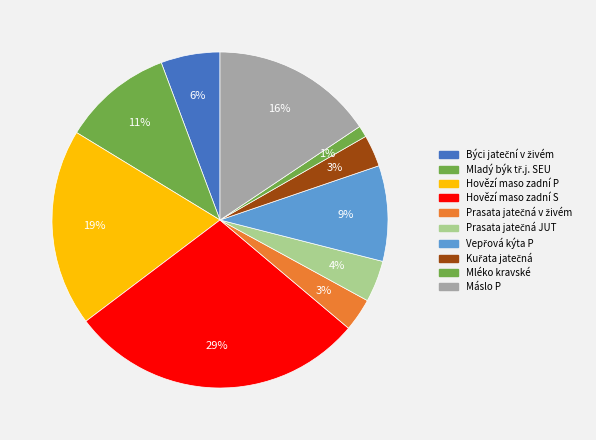

Between Vepřová kýta P and Prasata jatečná v živém, which is larger?

Vepřová kýta P